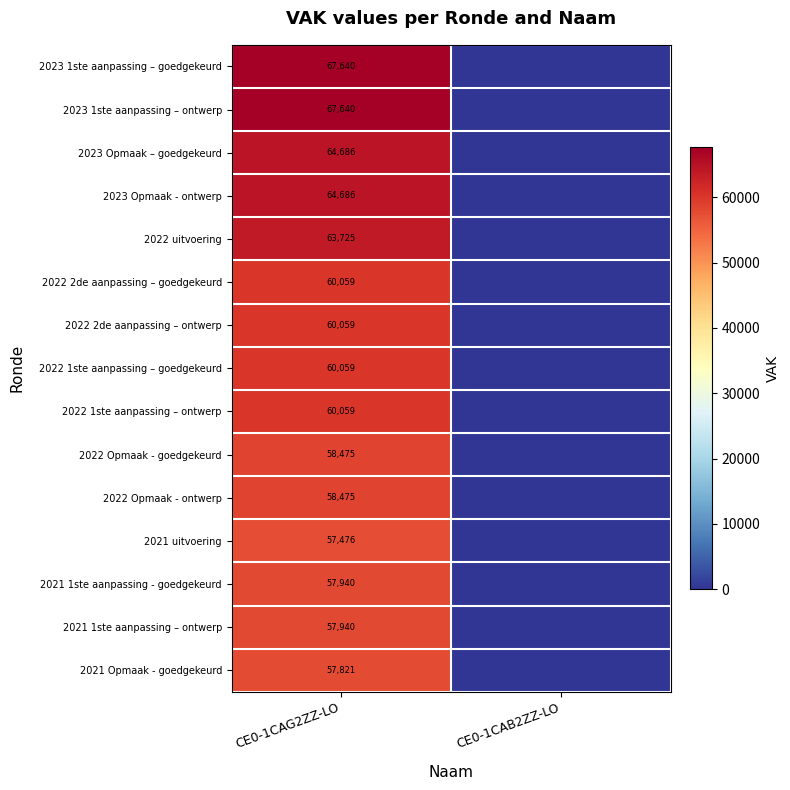

What is the difference between the highest and lowest values at CE0-1CAG2ZZ-LO?

10164